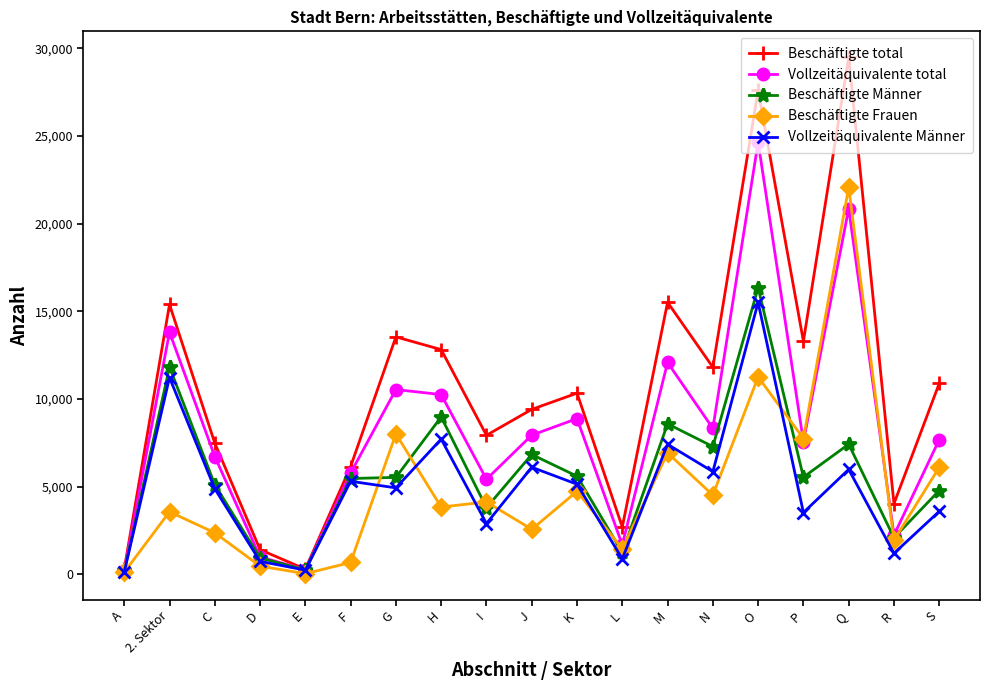

Is it true that Vollzeitäquivalente total equals 10257.0 at H?

True